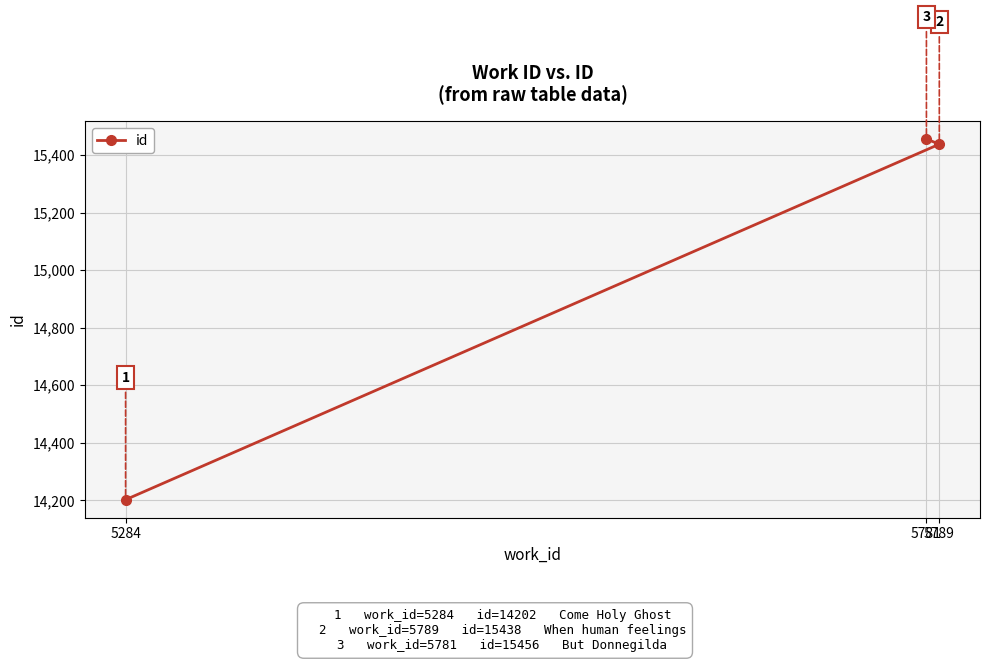

What is the value of the 1st point from the left?

14202